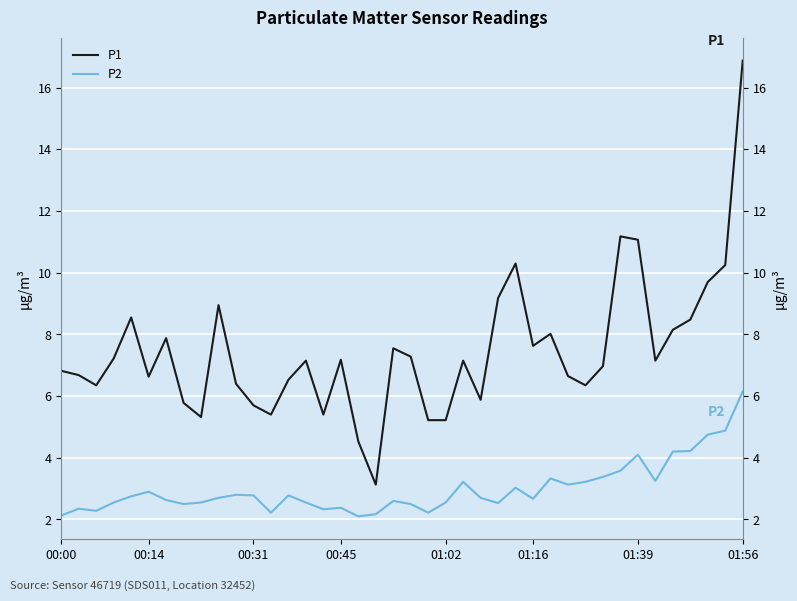

List the series in order of their overall mean, highest first.

P1, P2